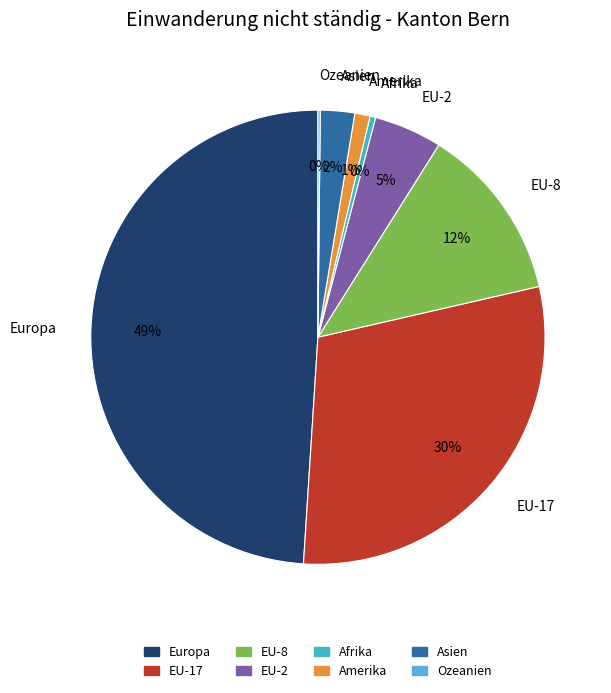

To the nearest percent, what is the difference between the largest and smallest slice percentages?

49%